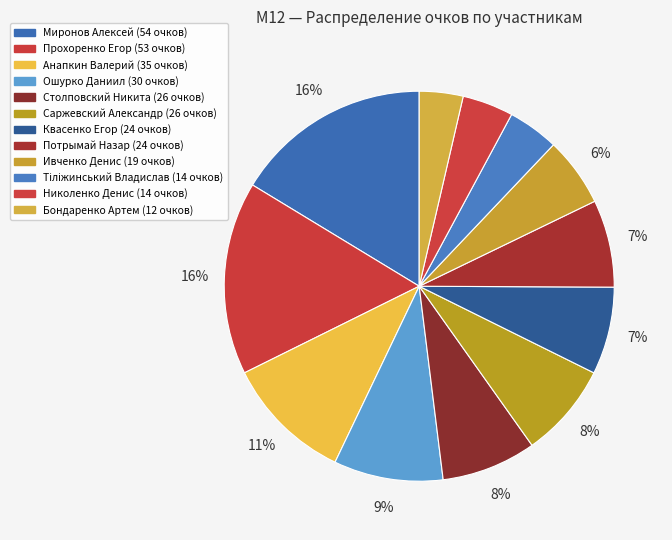

To the nearest percent, what portion does Анапкин Валерий represent?

11%